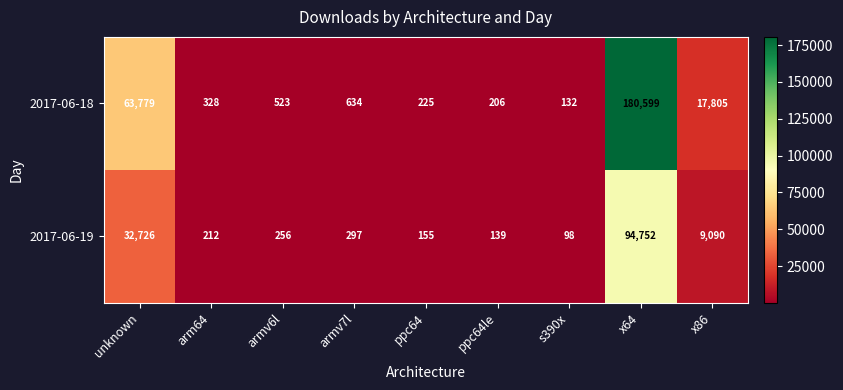

Reading left to right, list all the values displayed in this chart.

2017-06-18: 63779	328	523	634	225	206	132	180599	17805
2017-06-19: 32726	212	256	297	155	139	98	94752	9090